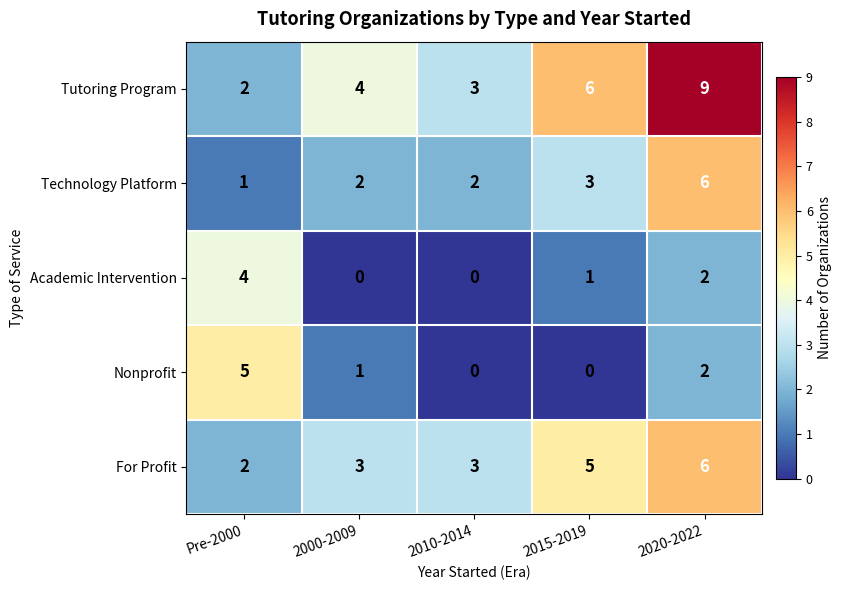

What is the spread (max minus min) of values at 2010-2014?

3